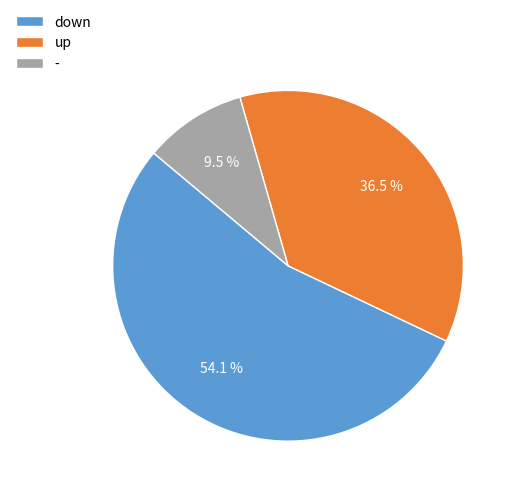

Which has a higher value, - or down?

down